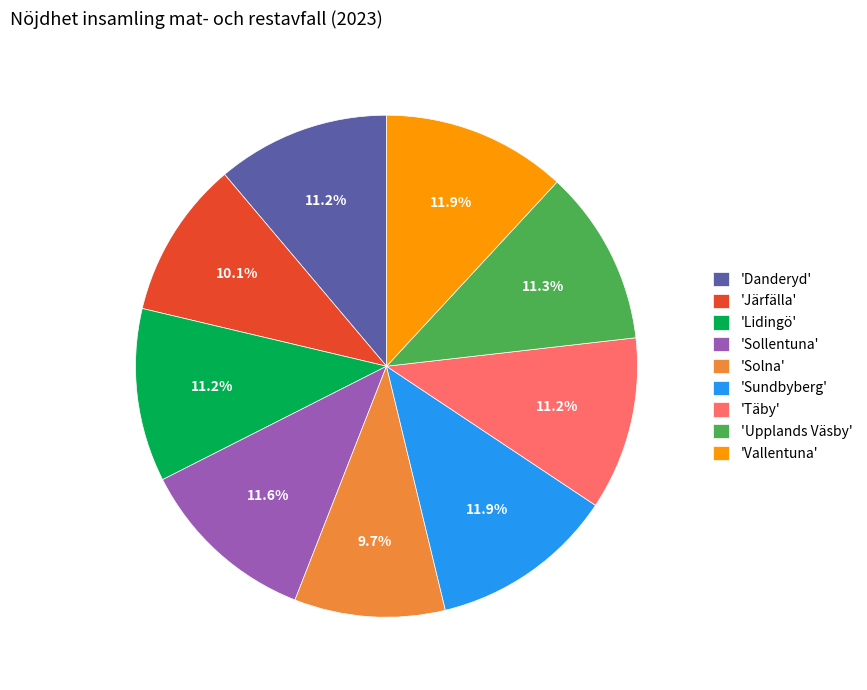

Combined, what portion of the pie is 'Lidingö' and 'Solna'?

20.9%